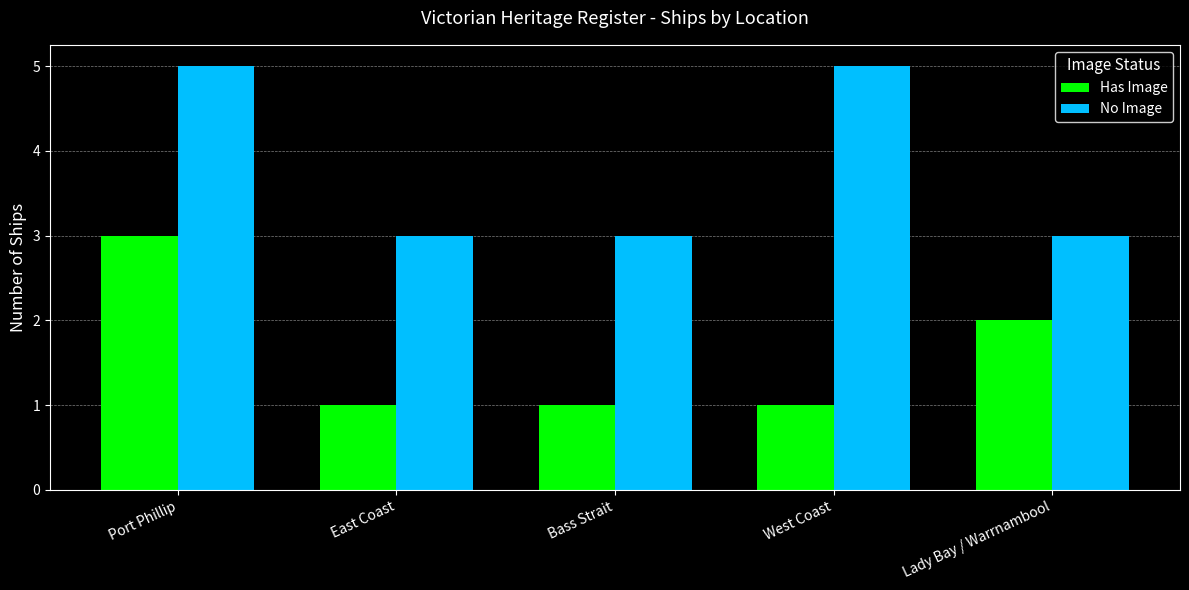

What is the difference between the highest and lowest values at West Coast?

4